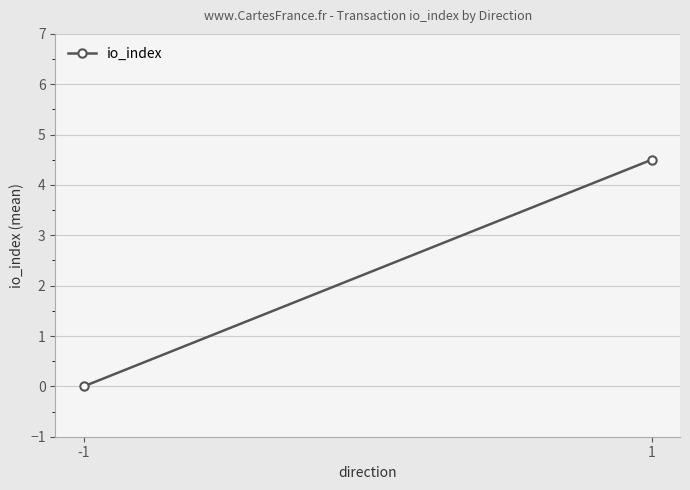

Which label corresponds to the largest value in the chart?

1